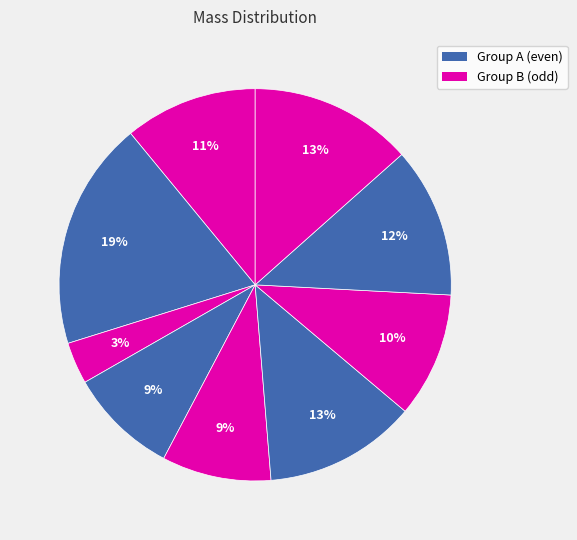

Count the number of slices in the pie.

9